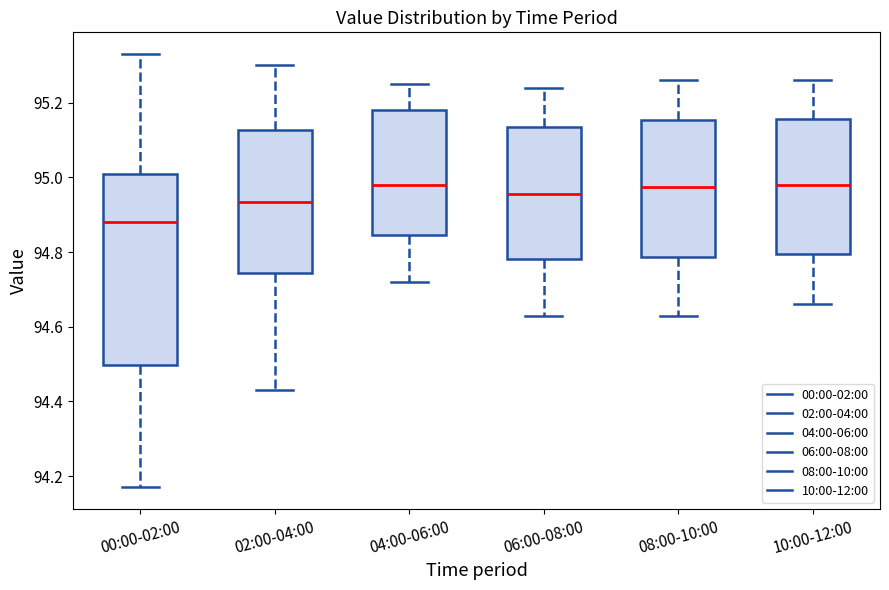

Where does the upper whisker of the box for 06:00-08:00 end on the y-axis? The values are not printed on the chart, so give them approximately, as read against the axis.

95.24